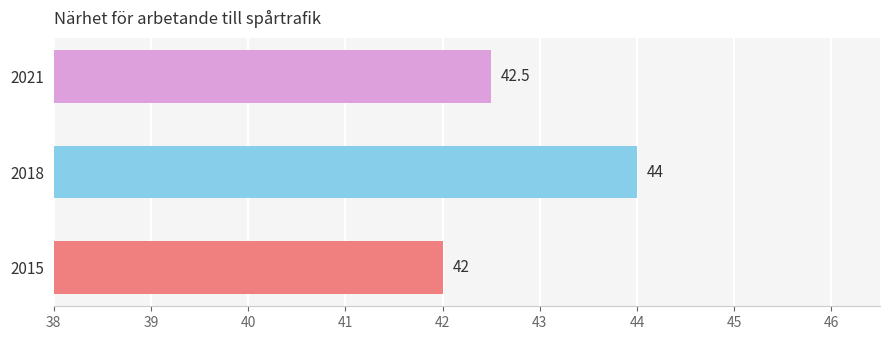

What is the minimum value shown in the chart?

42.0